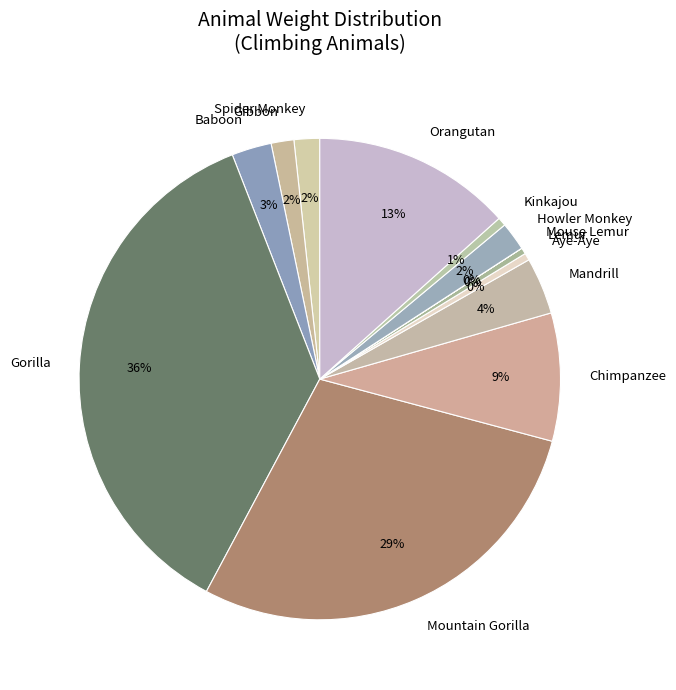

Approximately how many times larger is the value at Chimpanzee compared to Aye-Aye?

18.0